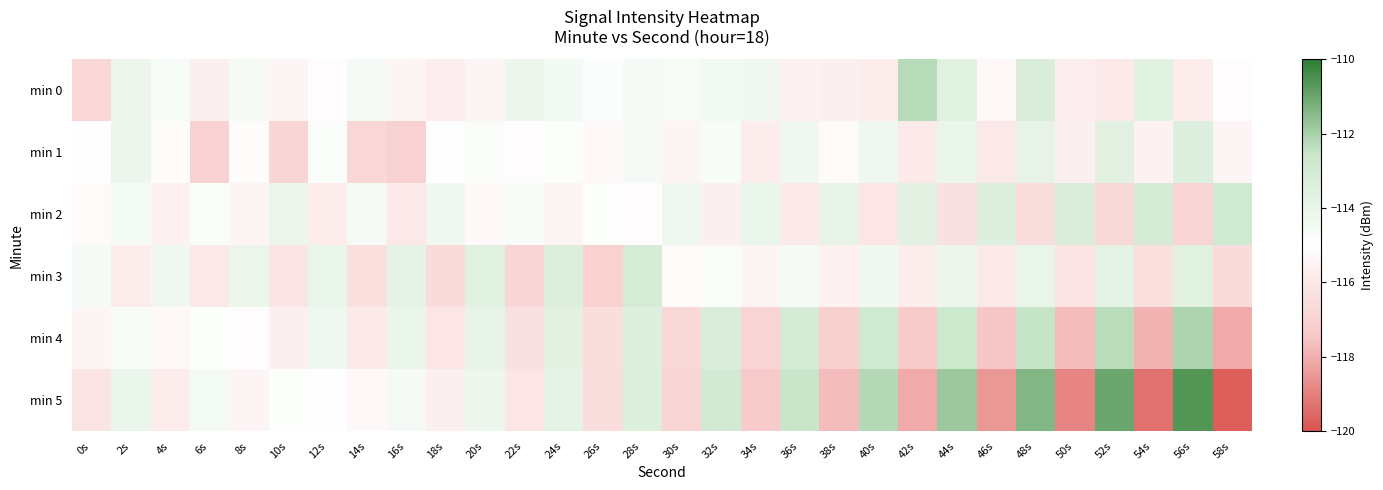

How many categories are shown in the chart?

30